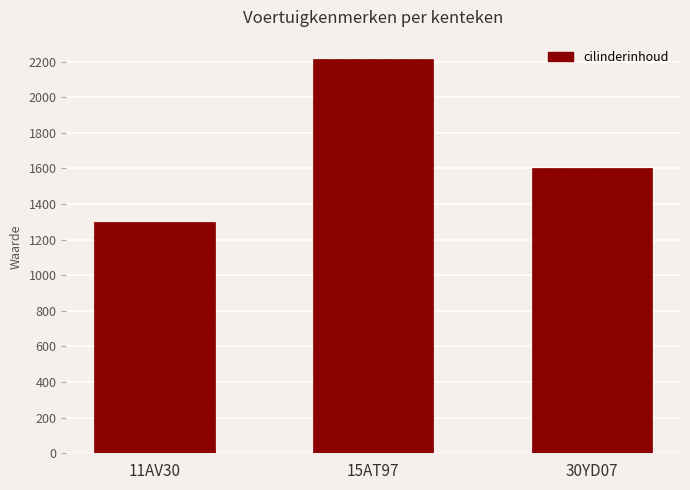

Reading left to right, what are all the values shown in this chart?

11AV30=1300	15AT97=2213	30YD07=1600